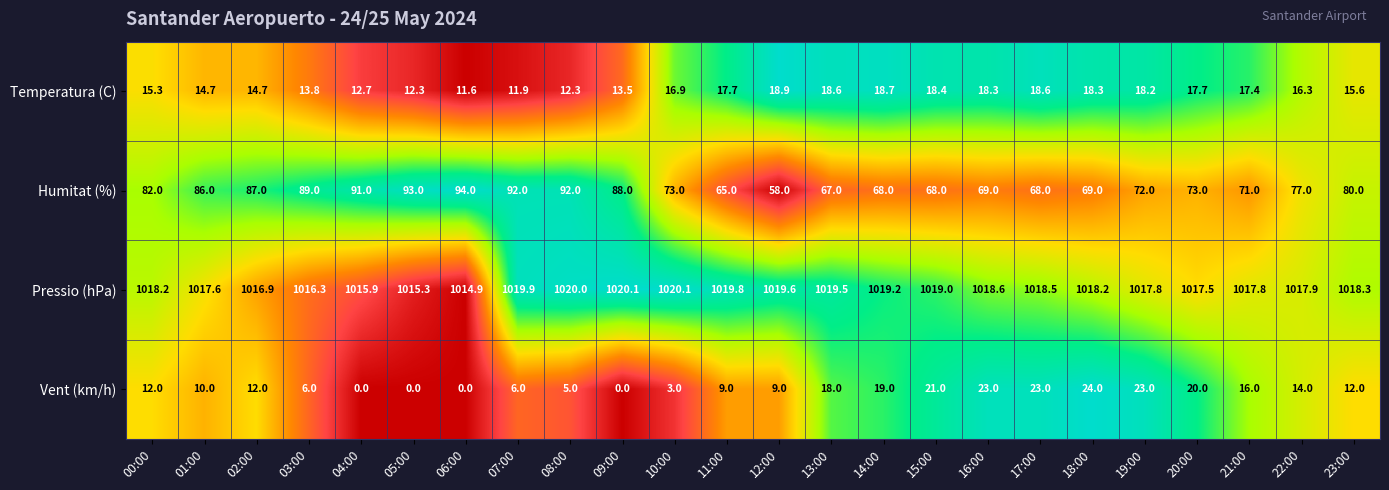

Between 05:00 and 13:00, which series saw the biggest shift?

Humitat (%)